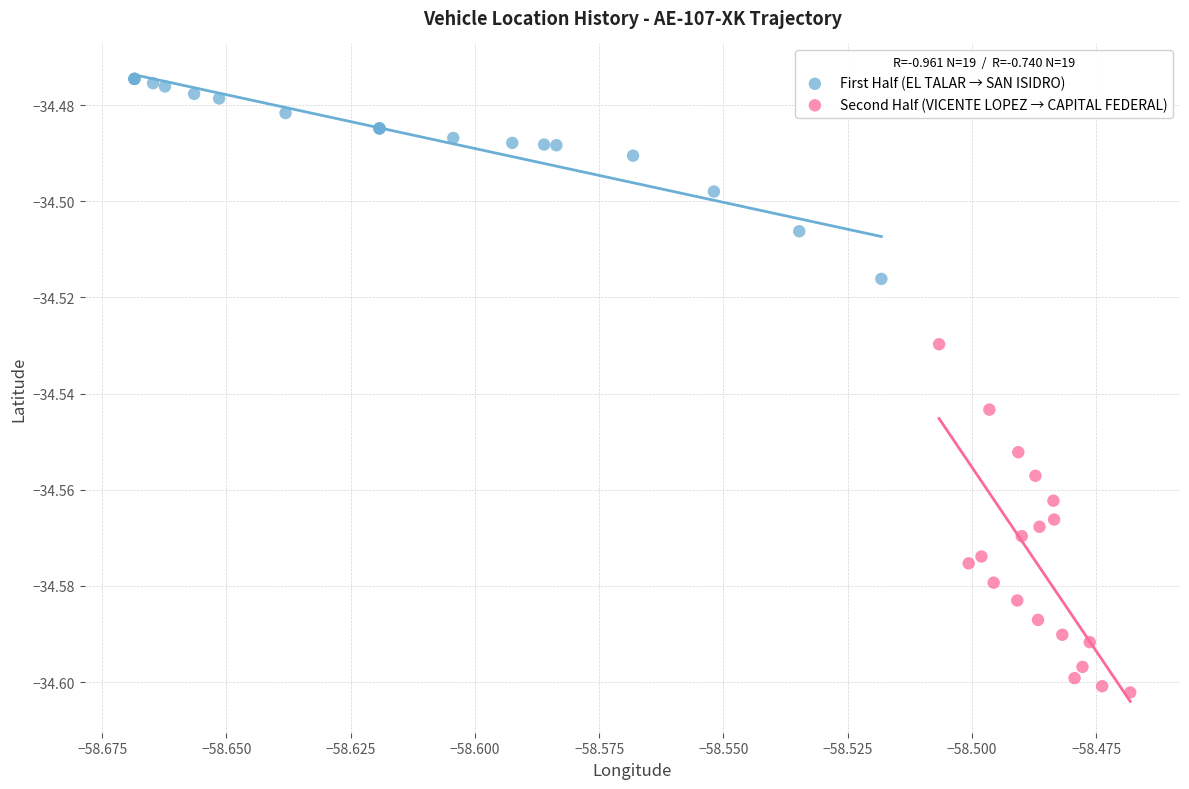

Which series contains the highest Y value?

First Half (EL TALAR → SAN ISIDRO)